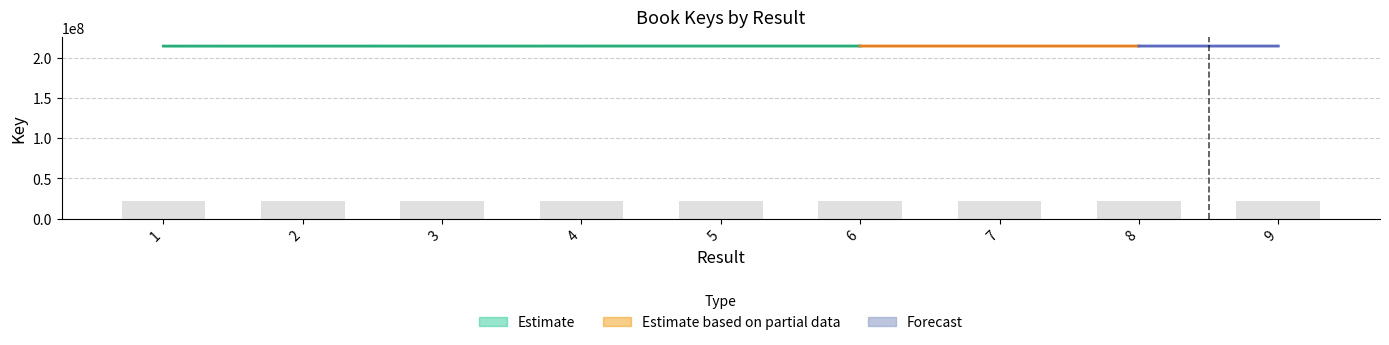

Which has a higher value, 1 or 8?

8